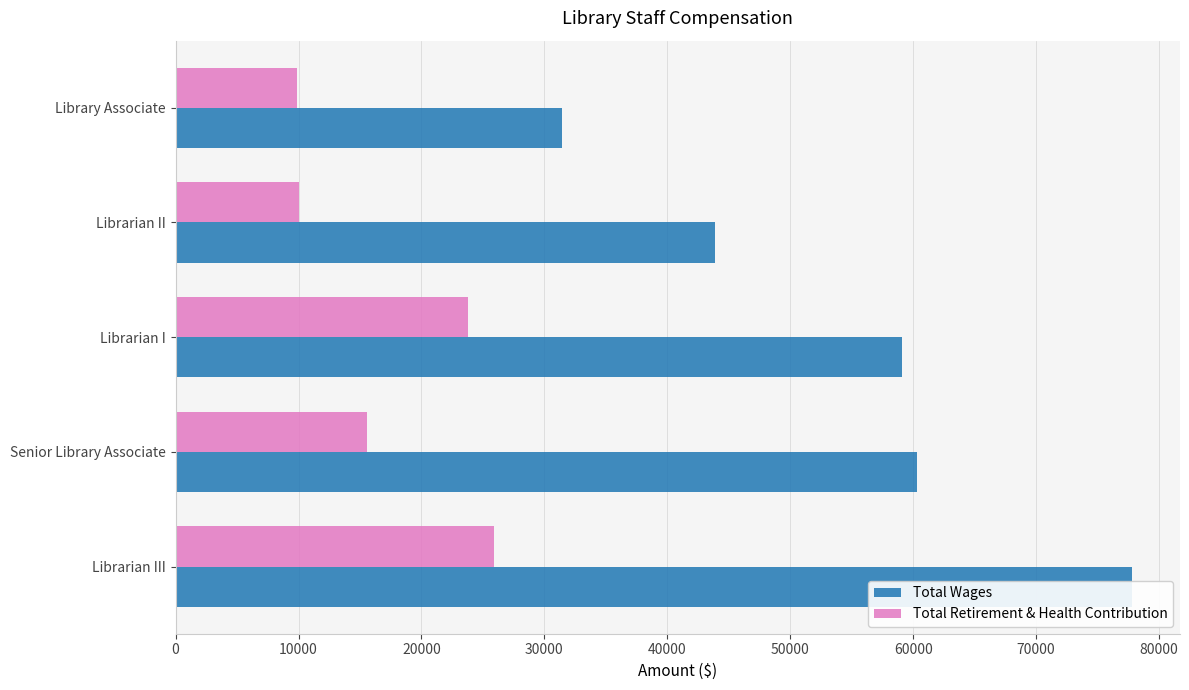

What is the sum of all Total Wages values?

272544